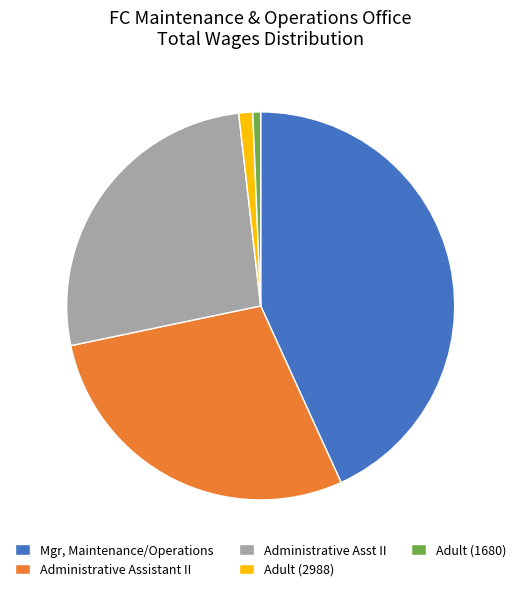

How many segments does this pie chart have?

5